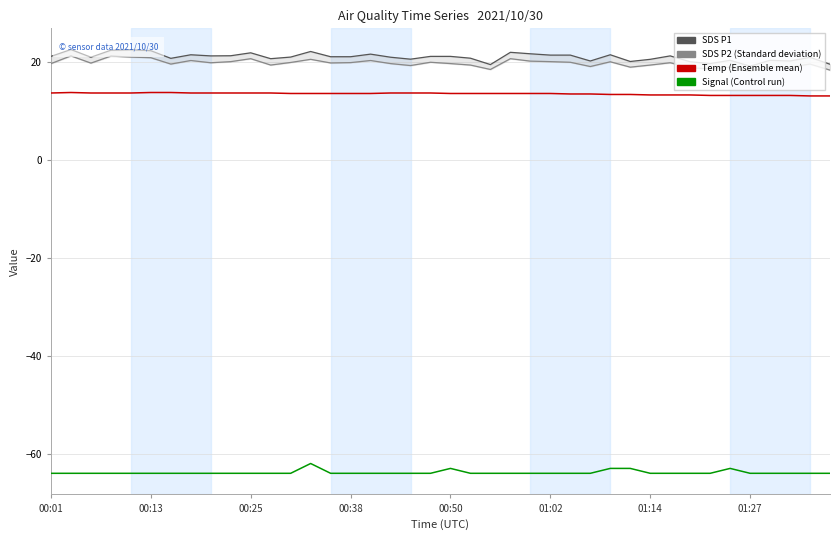

True or false: Temp has a value of 13.3 at 28.

True